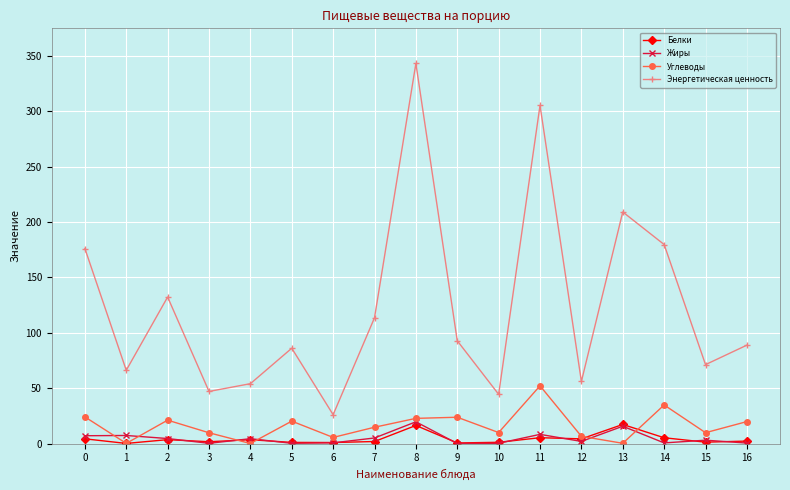

Which series has the largest total across all categories?

Энергетическая ценность